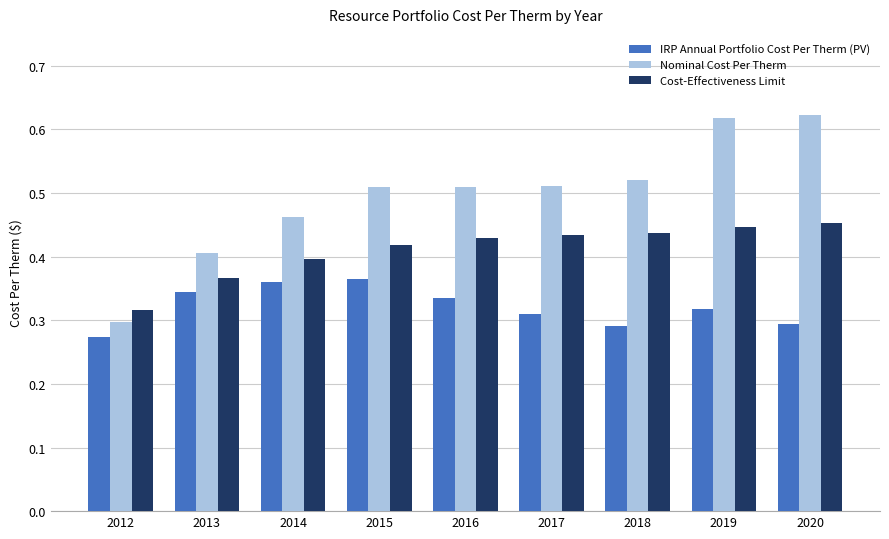

Count the IRP Annual Portfolio Cost Per Therm (PV) values in the range 0 to 1.

9